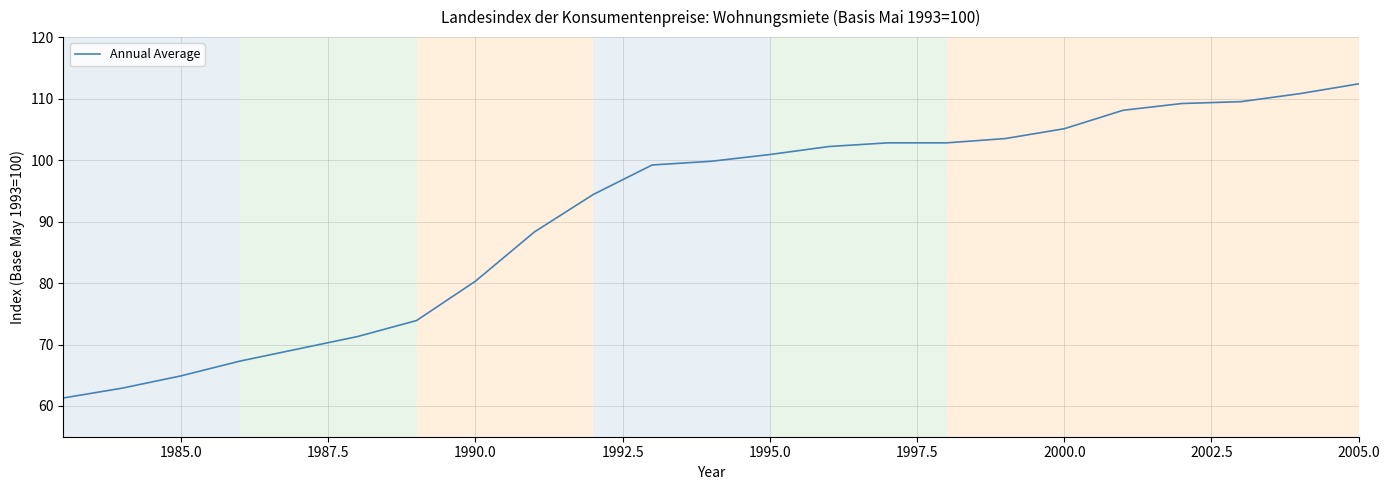

What is the smallest value displayed?

61.3